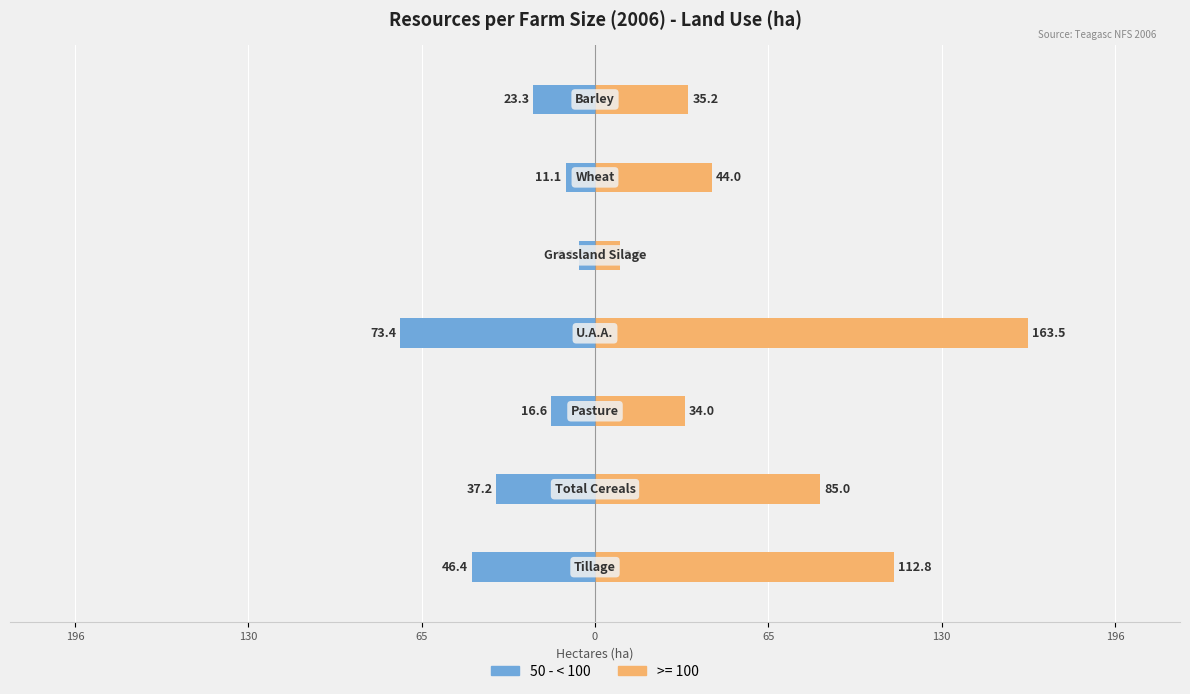

What is the difference between the maximum and minimum values?

67.3